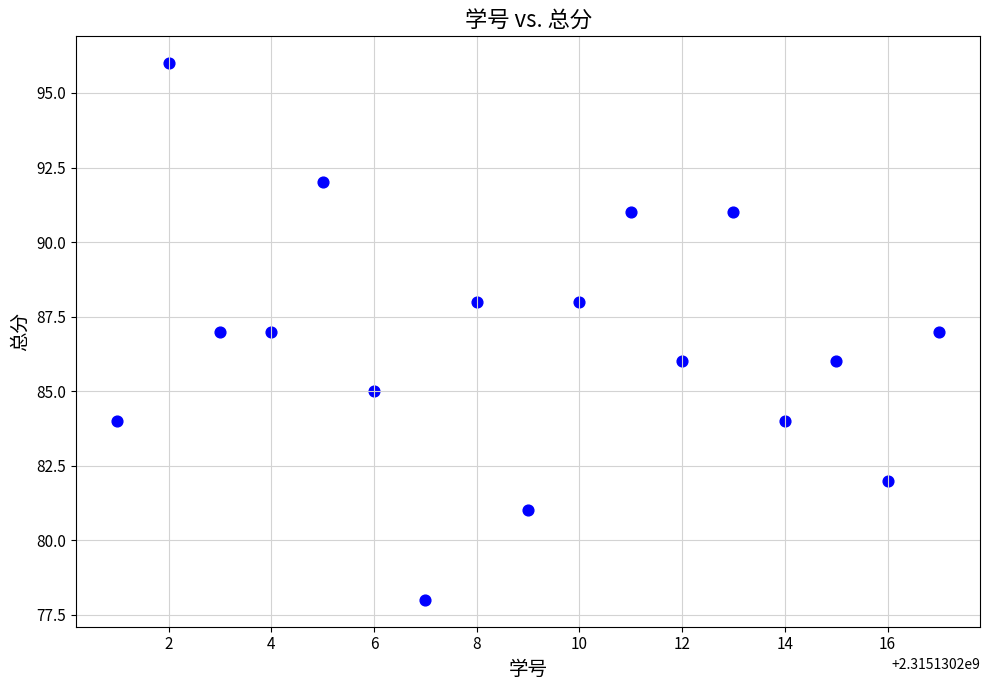

What is the range of X values (max minus min)?

16